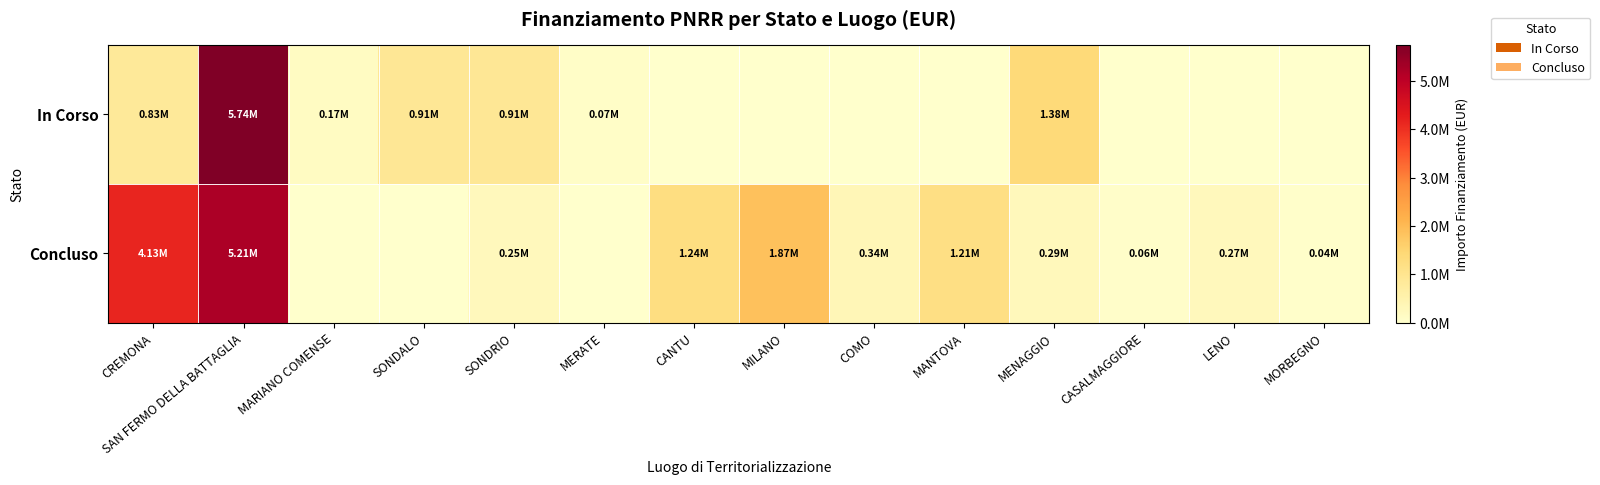

Which has a higher value, COMO or MORBEGNO?

COMO